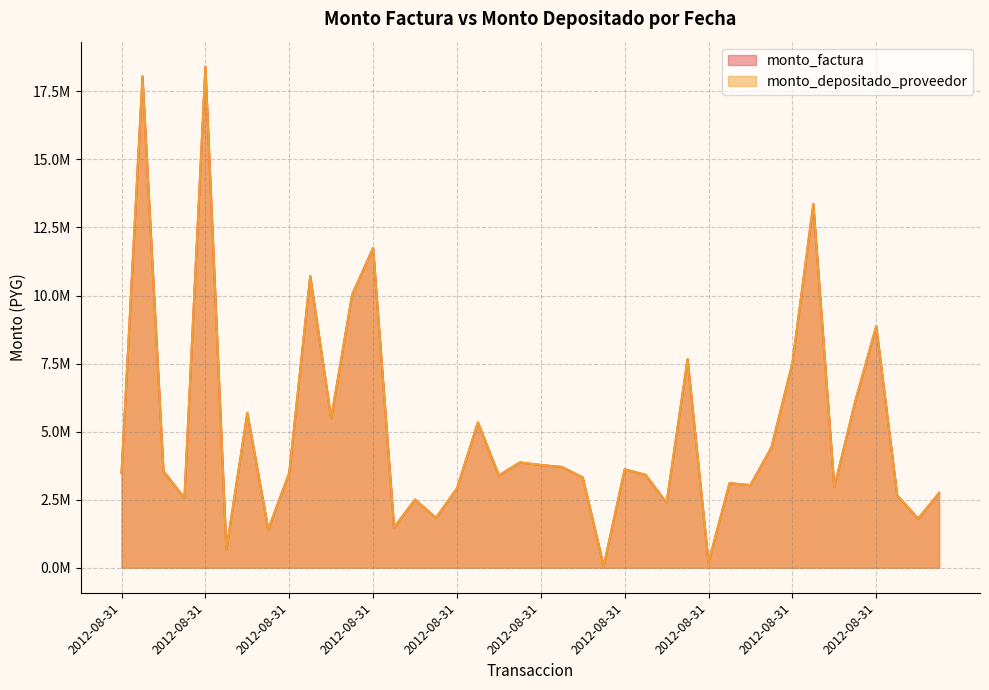

How many data points in monto_factura are less than 3482000?

20